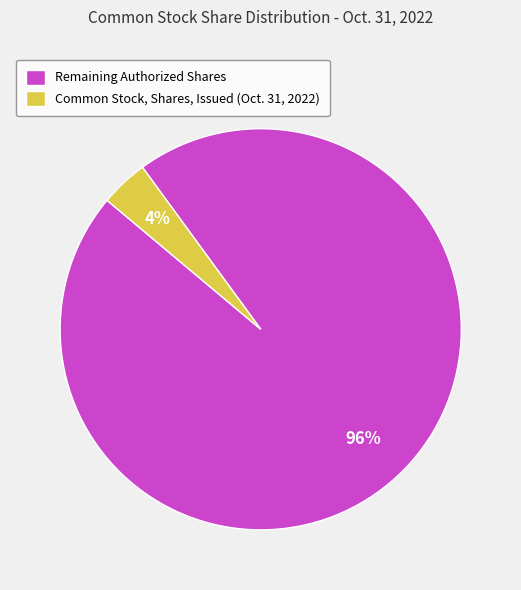

To the nearest percent, what portion does Common Stock, Shares, Issued (Oct. 31, 2022) represent?

4%